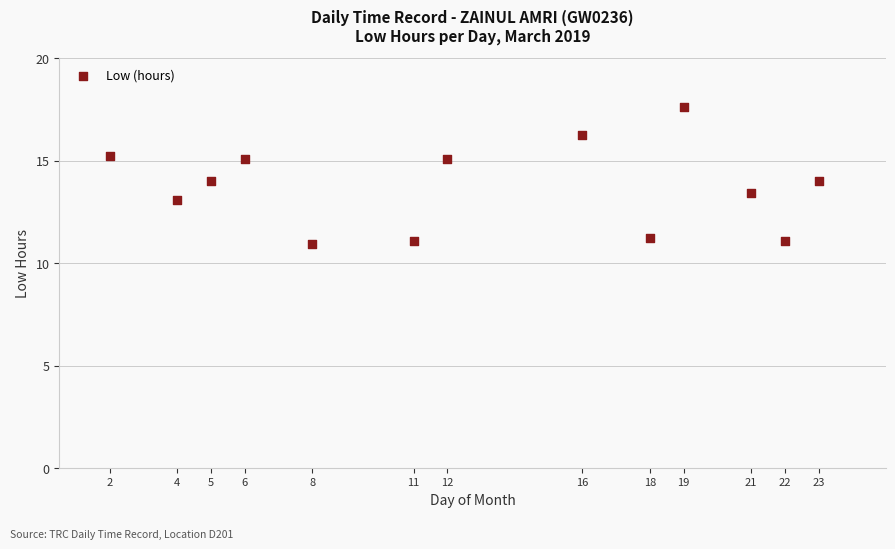

What is the range of X values (max minus min)?

21.0